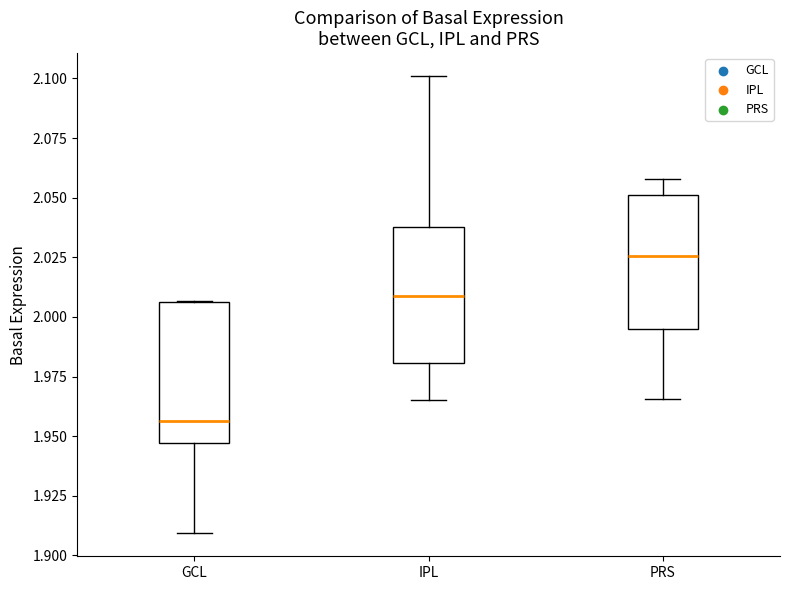

Reading left to right, transcribe this box plot: for each box, give where its median line is, the range the box spans, and where its two whiskers end, as read against the y-axis. The values are not printed on the chart, so give them approximately, as read against the axis.

GCL: median 1.955, box 1.945 to 2.005, whiskers 1.910 to 2.005
IPL: median 2.010, box 1.980 to 2.040, whiskers 1.965 to 2.100
PRS: median 2.025, box 1.995 to 2.050, whiskers 1.965 to 2.060